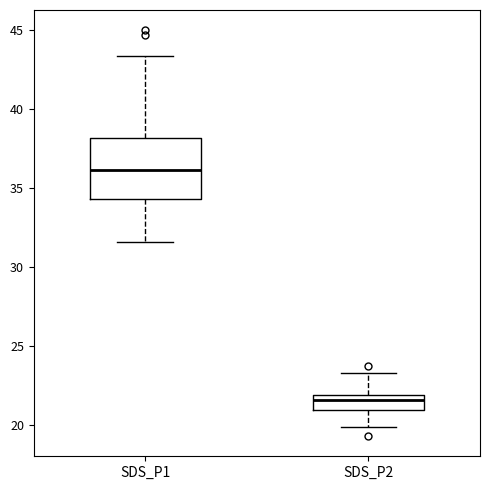

Where is the lower edge of the box for SDS_P1 on the y-axis? The values are not printed on the chart, so give them approximately, as read against the axis.

34.5